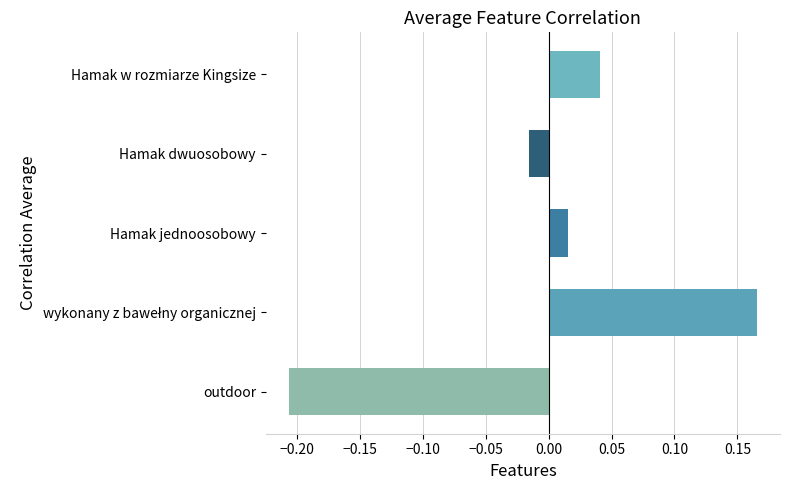

How many bars are there in total?

5